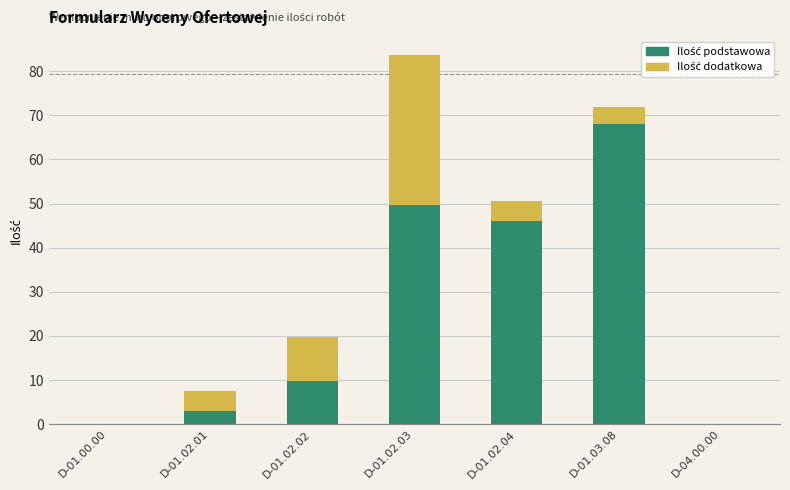

What is the total value across all series at D-01.02.02?

19.8